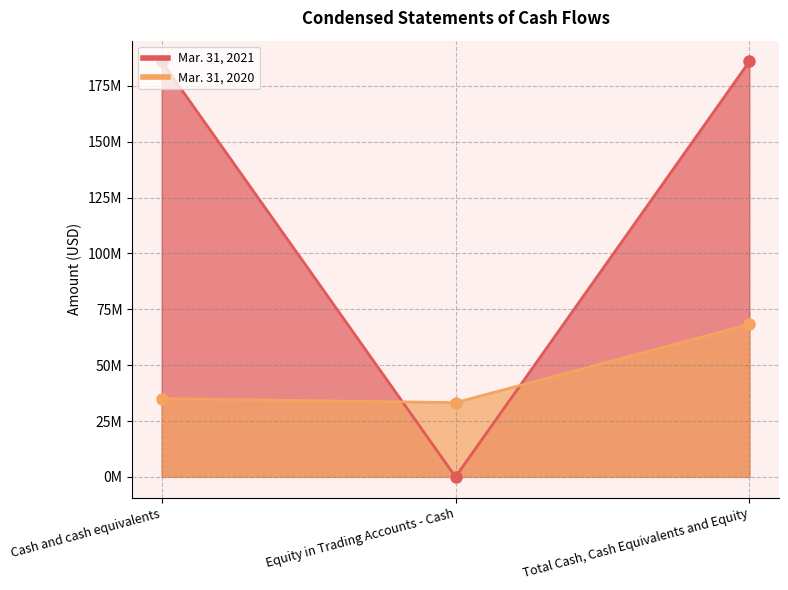

What is the total value across all series at Equity in Trading Accounts - Cash?

33231357